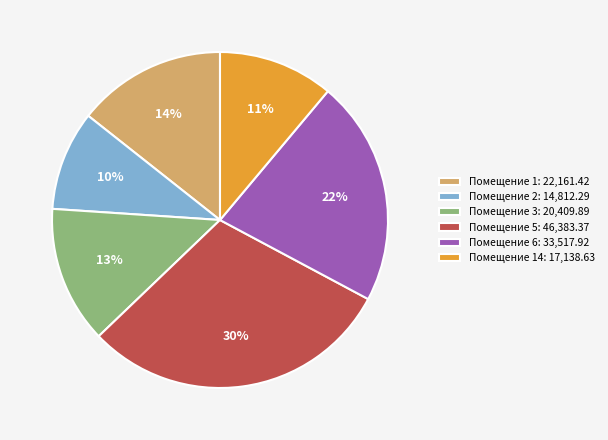

Is there any slice that represents more than half of the pie?

No